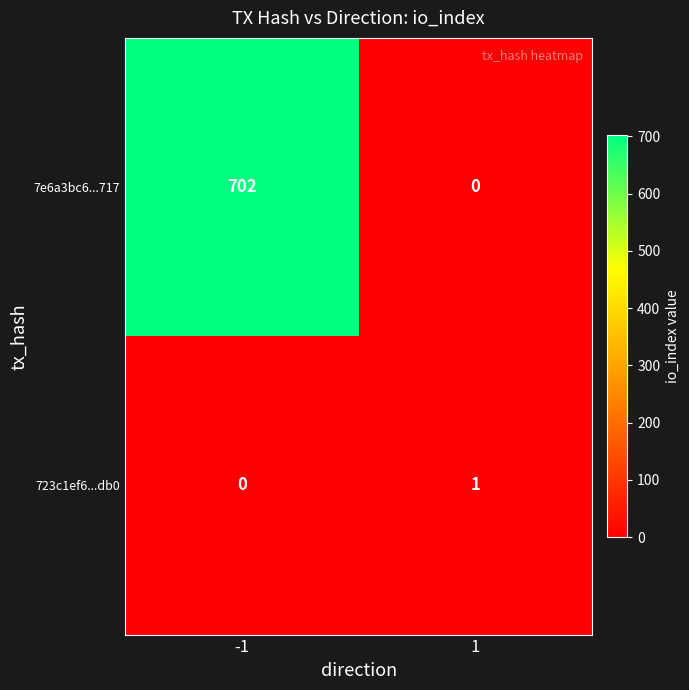

True or false: 7e6a3bc6...717 has a value of -392 at 1.

False